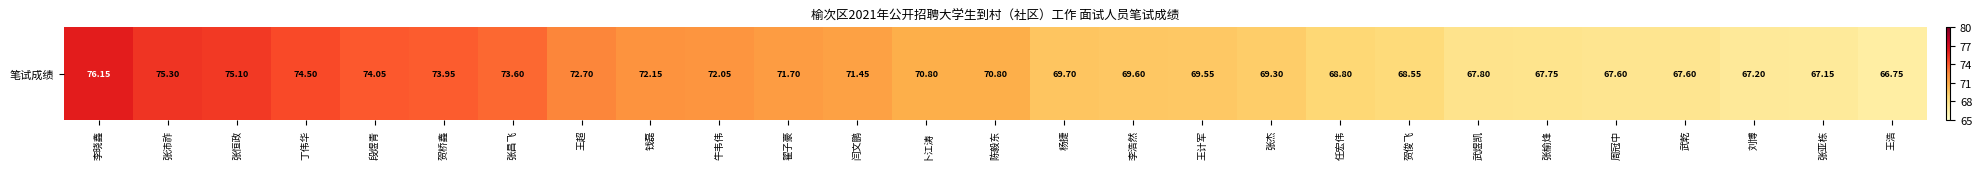

How many values exceed 70?

14